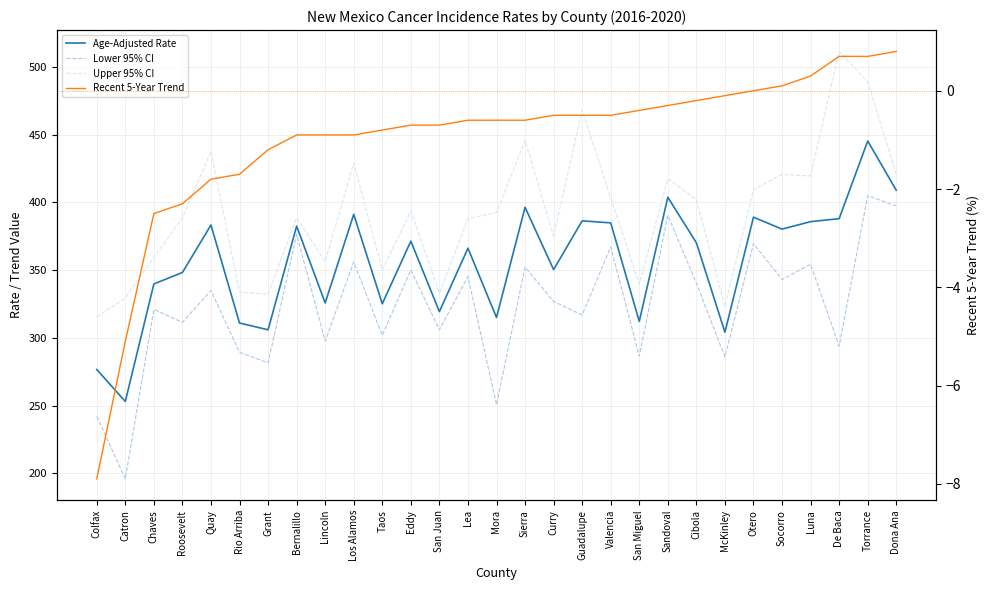

What is the difference between the highest and lowest values at Quay?

439.3